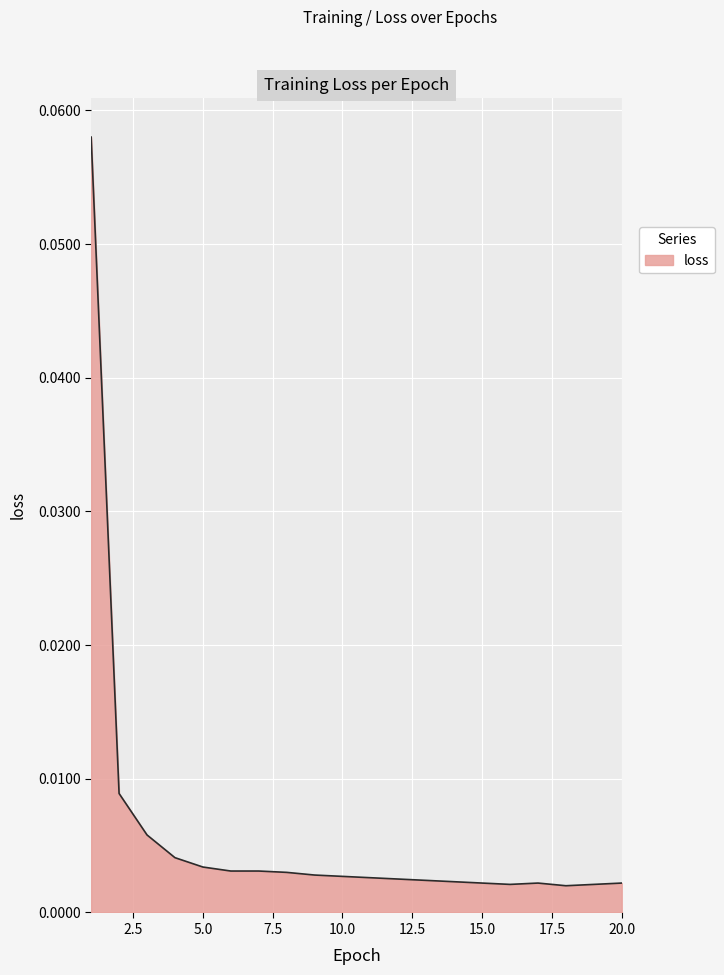

List the labels in order of value, smallest first.

18, 16, 19, 15, 17, 20, 14, 13, 12, 11, 10, 9, 8, 6, 7, 5, 4, 3, 2, 1